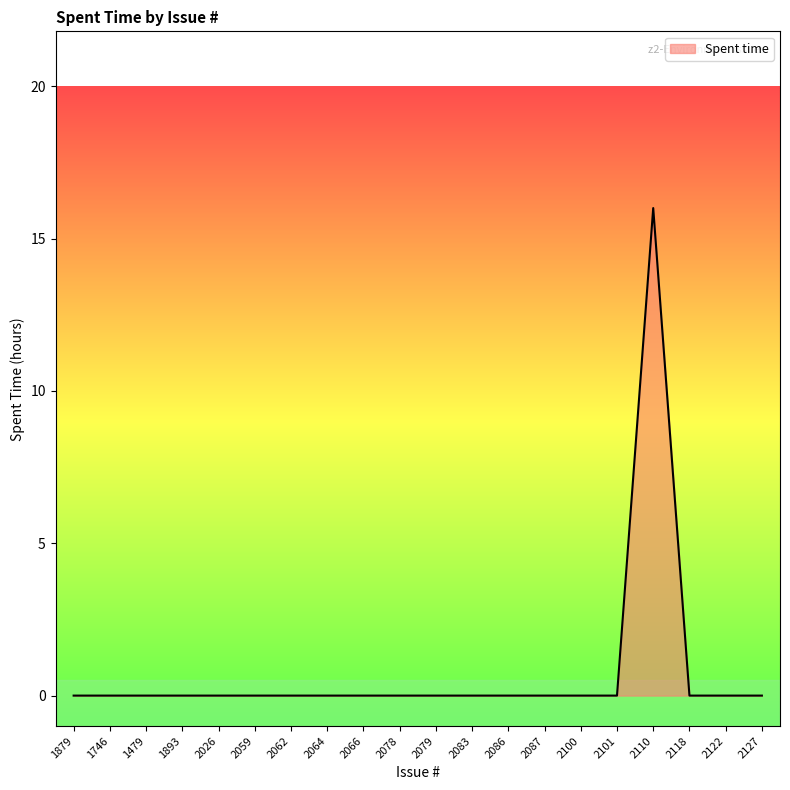

What is the difference between the maximum and minimum values?

16